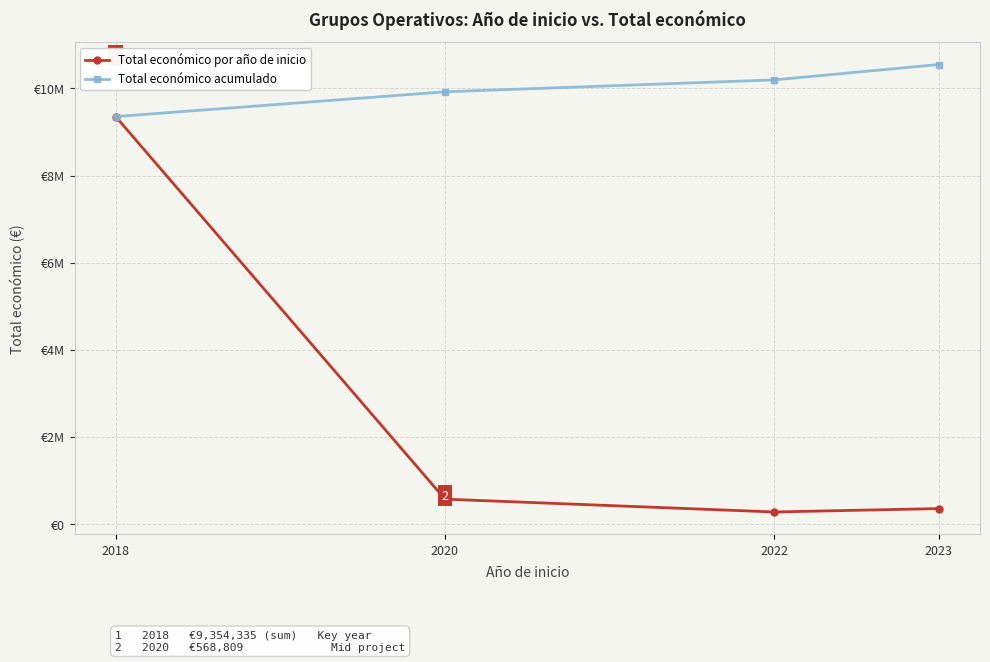

What are all the series names shown in the legend?

Total económico por año de inicio, Total económico acumulado